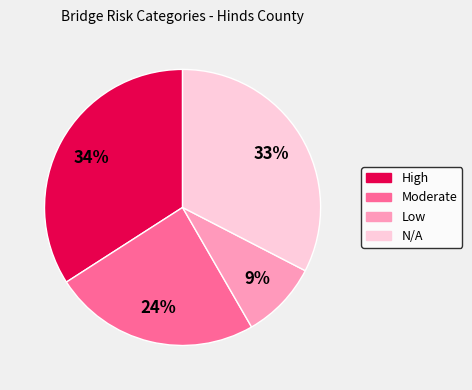

What is the ratio of the value at N/A to the value at High?

1.0